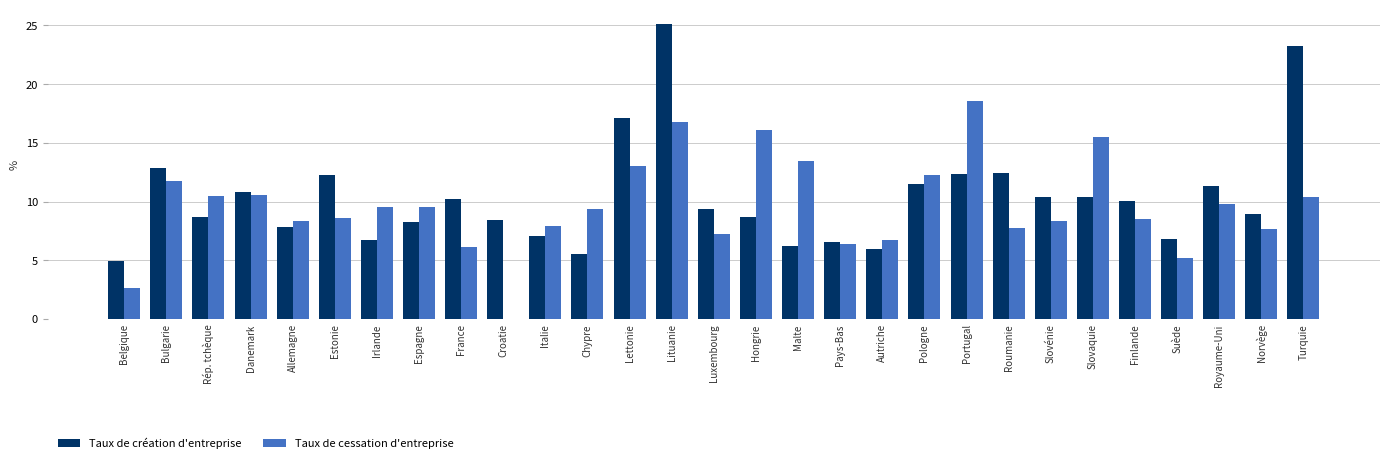

What is the total value across all series at Luxembourg?

16.5